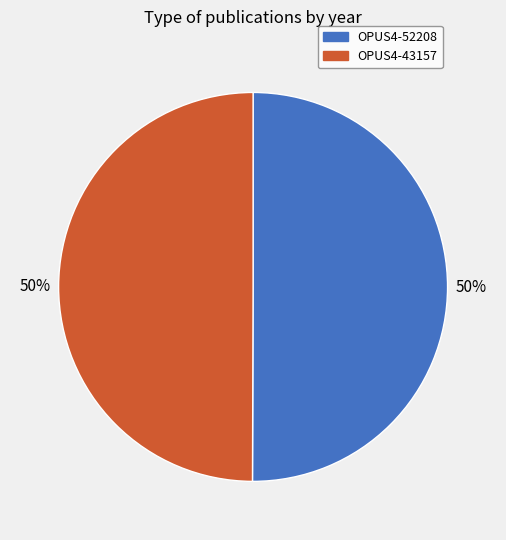

To the nearest percent, what is the average slice percentage?

50%